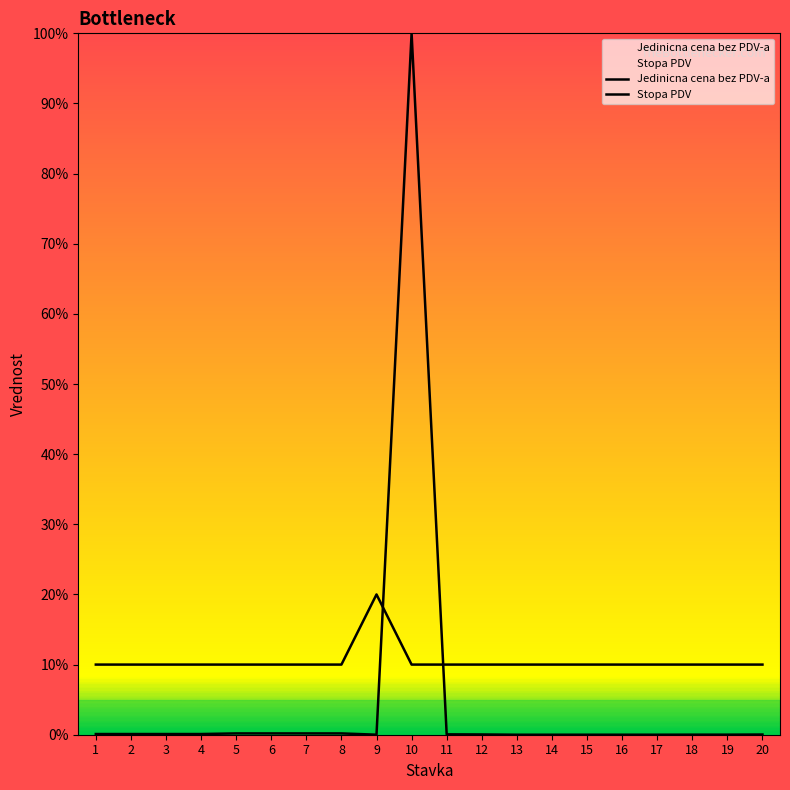

At which category does the chart reach its peak across all series?

10